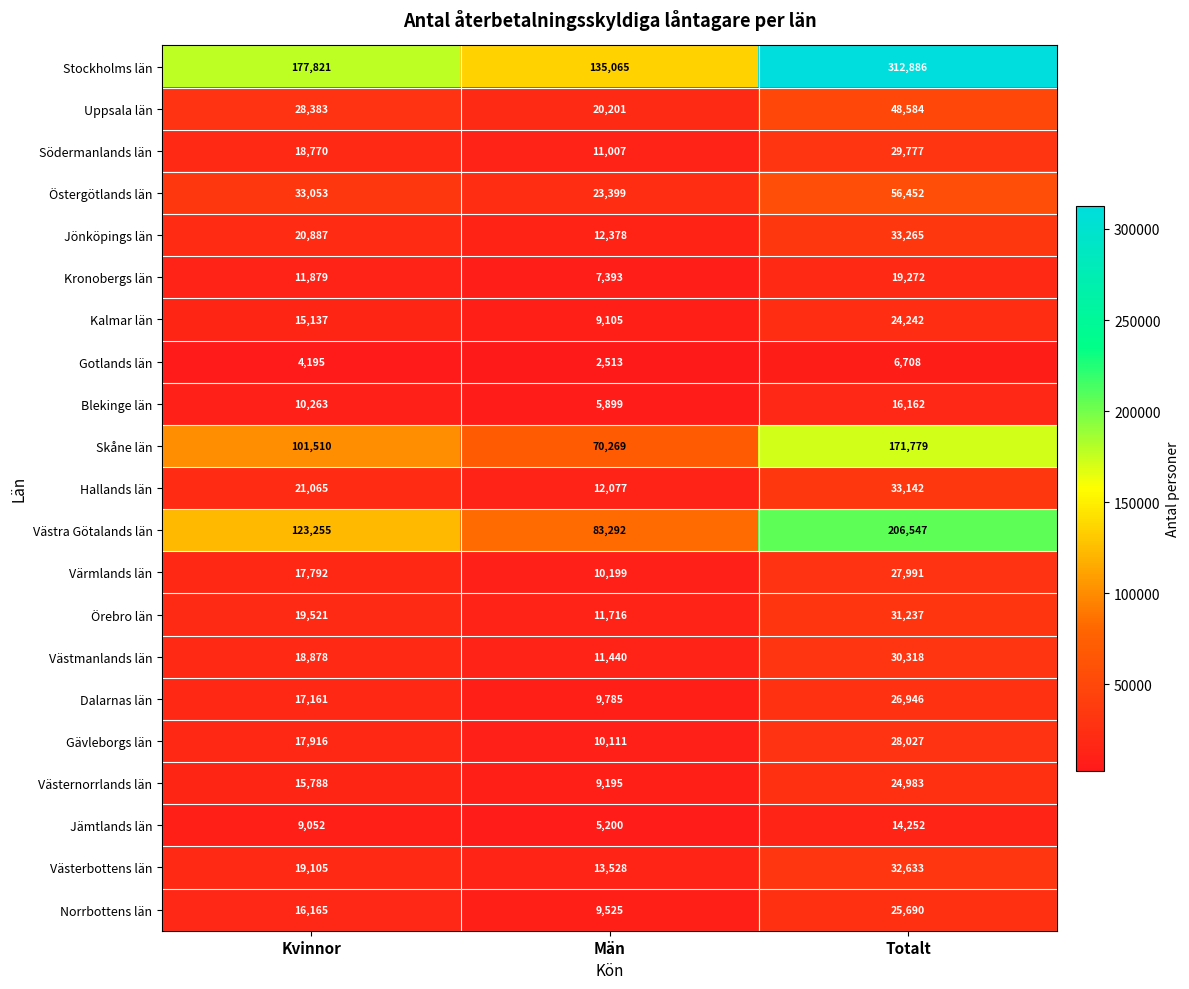

Which series changed the most between Kvinnor and Män?

Stockholms län